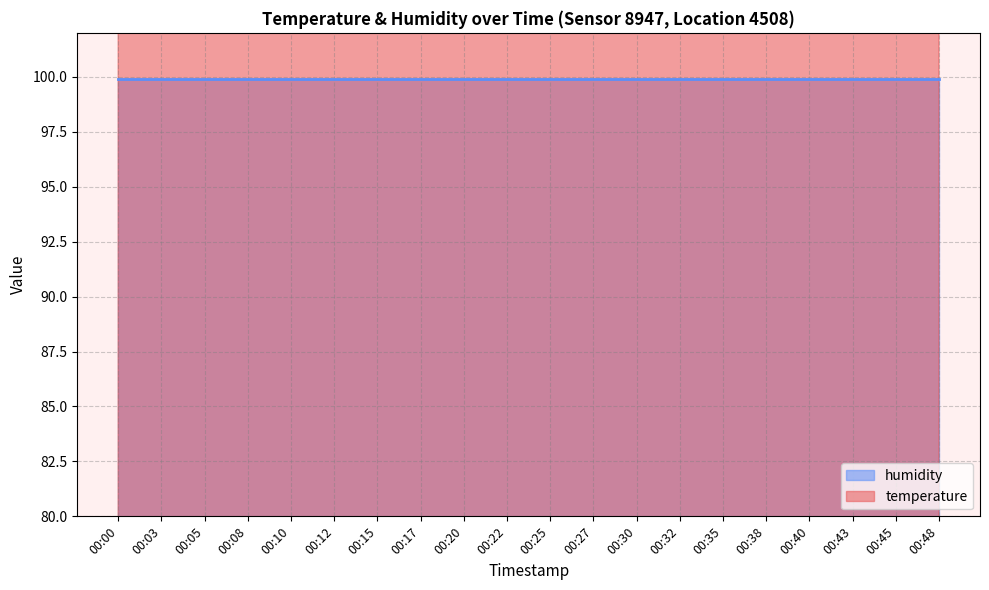

List the labels in order of value, smallest first.

00:00, 00:17, 00:25, 00:30, 00:32, 00:35, 00:40, 00:03, 00:05, 00:08, 00:10, 00:20, 00:27, 00:38, 00:43, 00:45, 00:15, 00:48, 00:12, 00:22